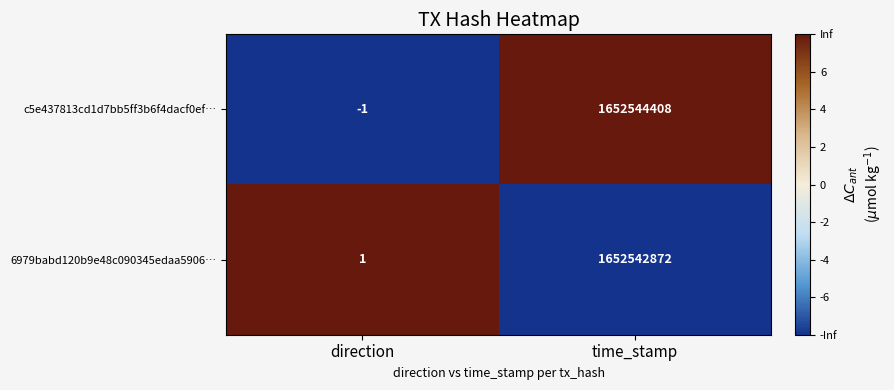

True or false: c5e437813cd1d7bb5ff3b6f4dacf0ef… has a value of 748904343 at time_stamp.

False